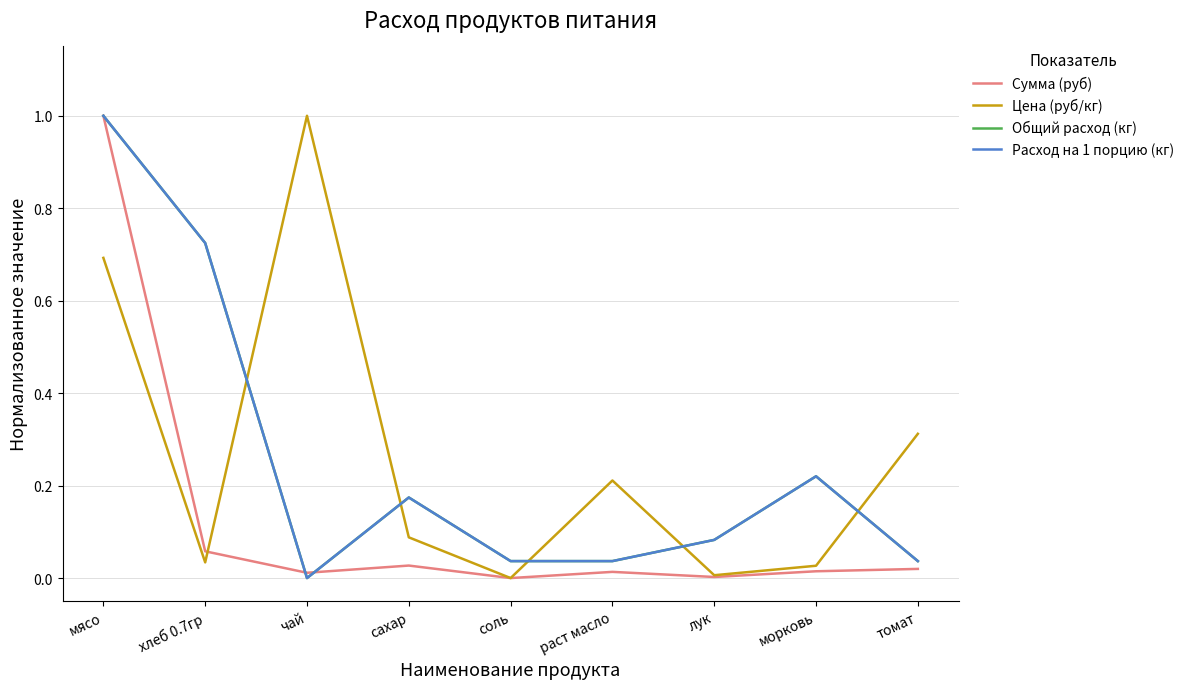

How many lines are shown in the chart?

4